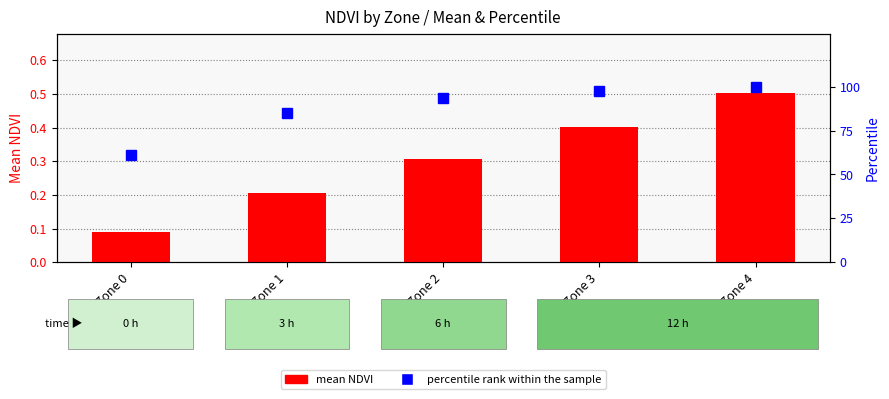

Which category has the highest value in the percentile rank within the sample series?

Zone 4